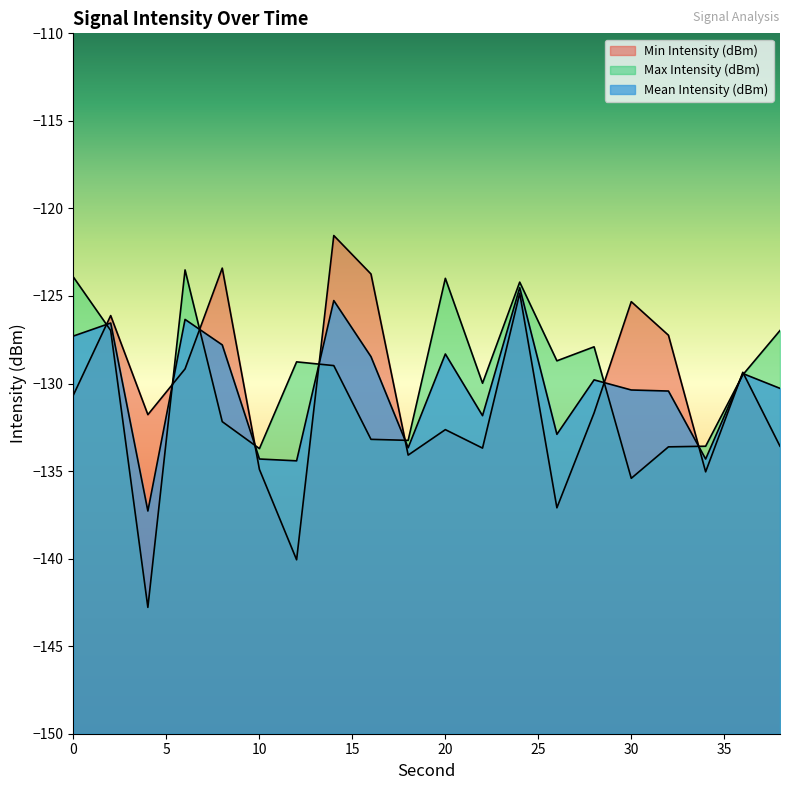

Which category has the highest value across all series?

14